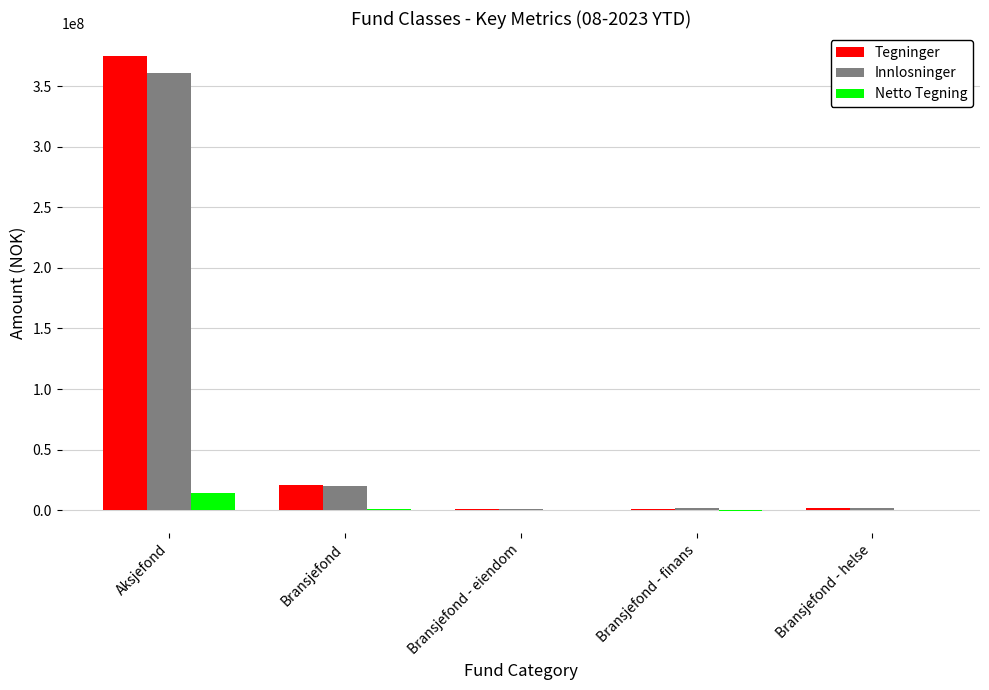

Is the value of Netto Tegning at Bransjefond - helse greater than the value of Innlosninger at Aksjefond?

No